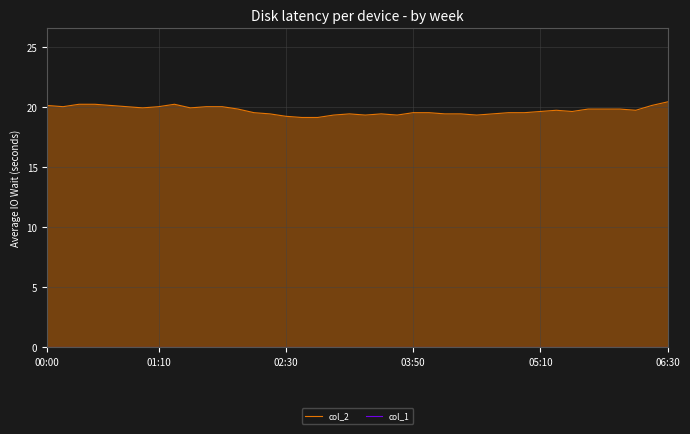

How many series are shown in this chart?

2